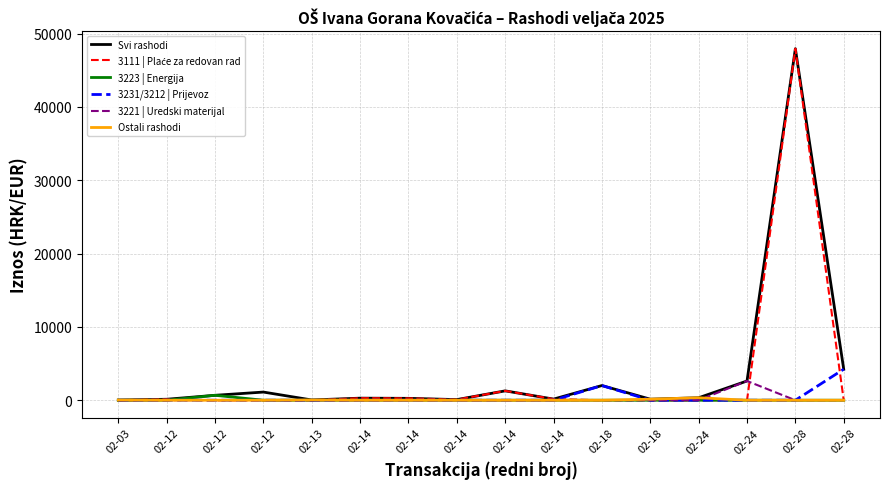

Does the chart display data point markers on the line(s)?

No